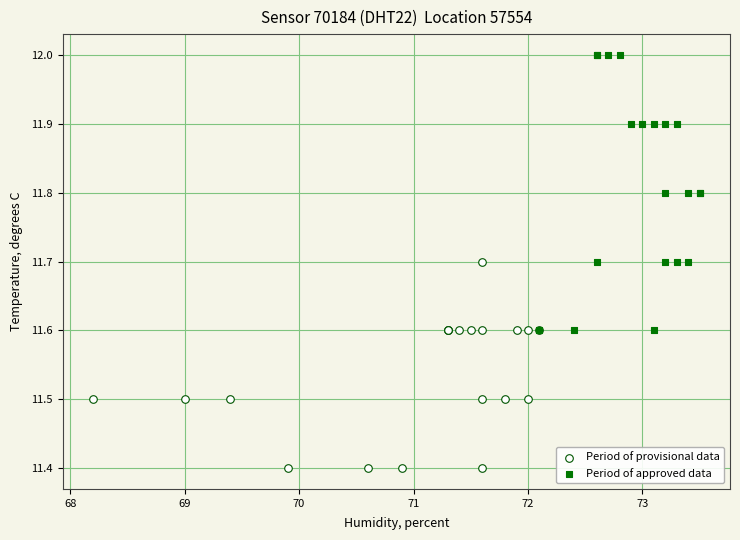

Which series has the widest spread of Y values?

Period of approved data